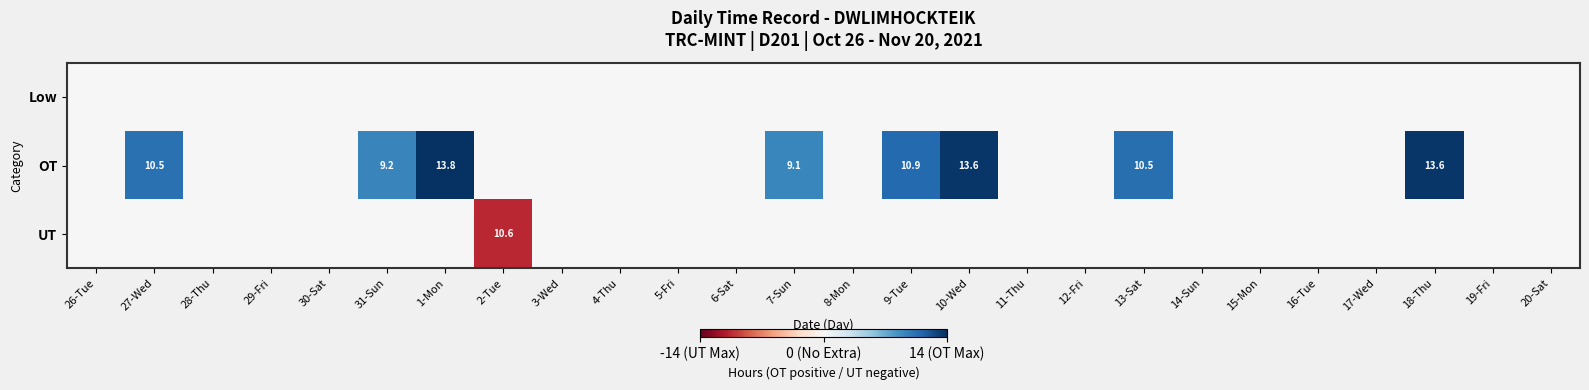

Is it true that OT equals 10.5 at 13-Sat?

True